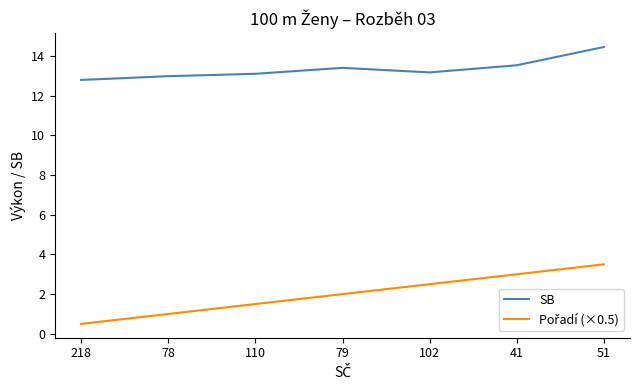

What is the difference between the highest and lowest values at 41?

10.5